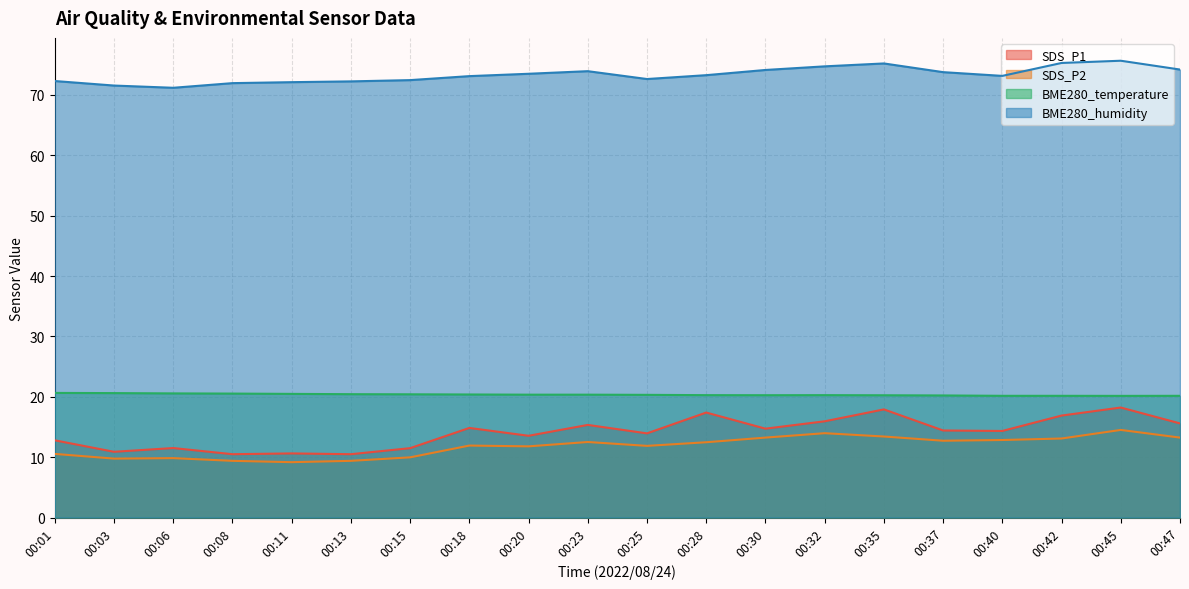

What is the sum of all BME280_humidity values?

1466.6